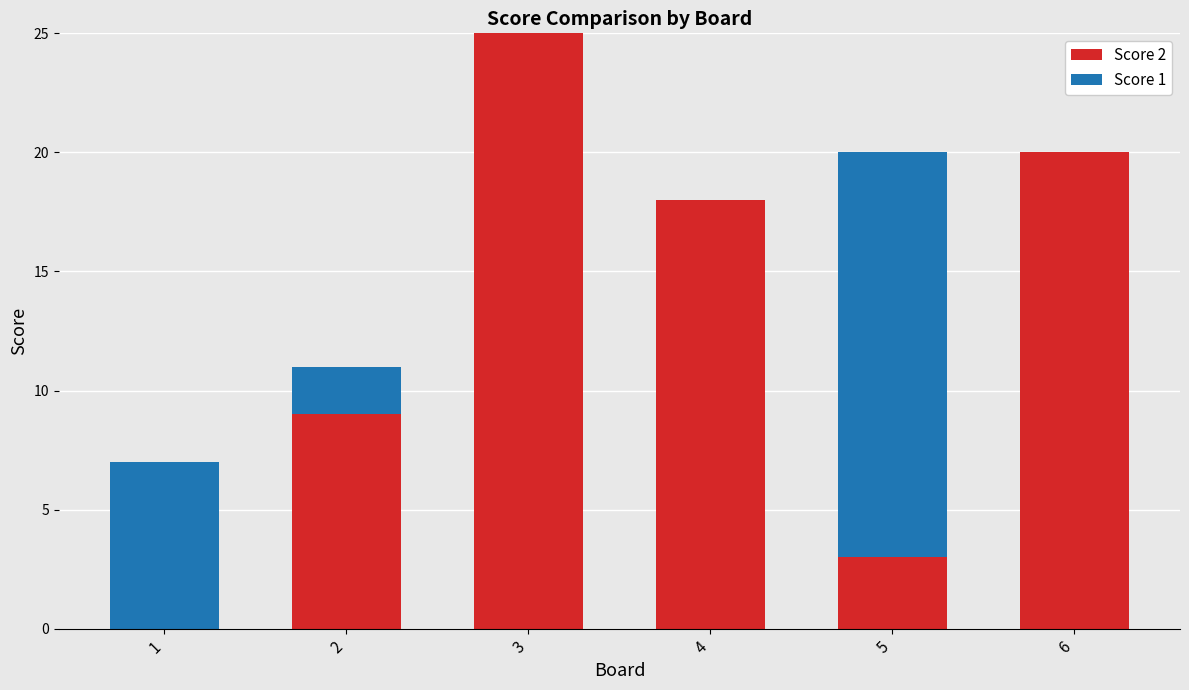

At which label does Score 2 first exceed 18?

3